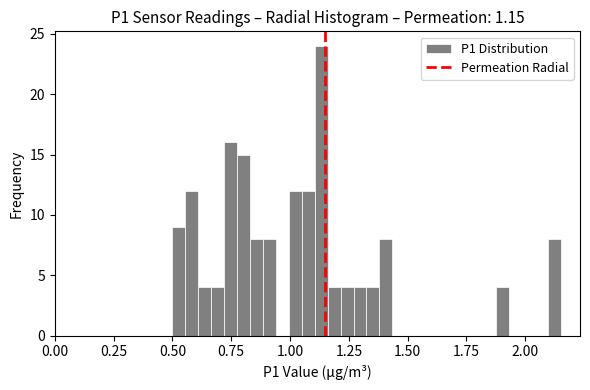

Around what value on the x-axis is the tallest bar? Give the approximate position of its centre, as read against the axis.

1.15